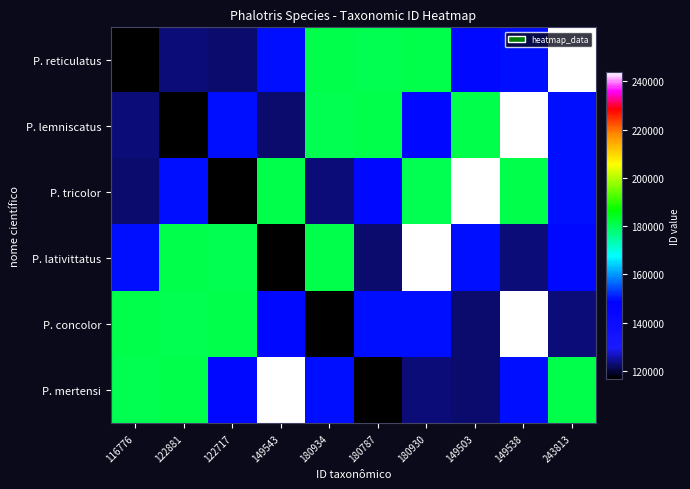

Reading left to right, transcribe all the data shown in this chart.

P. reticulatus: 116776=116776	122881=122881	122717=122717	149543=149543	180934=180934	180787=180787	180930=180930	149503=149503	149538=149538	243813=243813
P. lemniscatus: 116776=122881	122881=116776	122717=149543	149543=122717	180934=180787	180787=180934	180930=149503	149503=180930	149538=243813	243813=149538
P. tricolor: 116776=122717	122881=149543	122717=116776	149543=180934	180934=122881	180787=149503	180930=180787	149503=243813	149538=180930	243813=149538
P. lativittatus: 116776=149543	122881=180934	122717=180787	149543=116776	180934=180930	180787=122717	180930=243813	149503=149538	149538=122881	243813=149503
P. concolor: 116776=180934	122881=180787	122717=180930	149543=149503	180934=116776	180787=149543	180930=149538	149503=122717	149538=243813	243813=122881
P. mertensi: 116776=180787	122881=180930	122717=149503	149543=243813	180934=149538	180787=116776	180930=122881	149503=122717	149538=149543	243813=180934